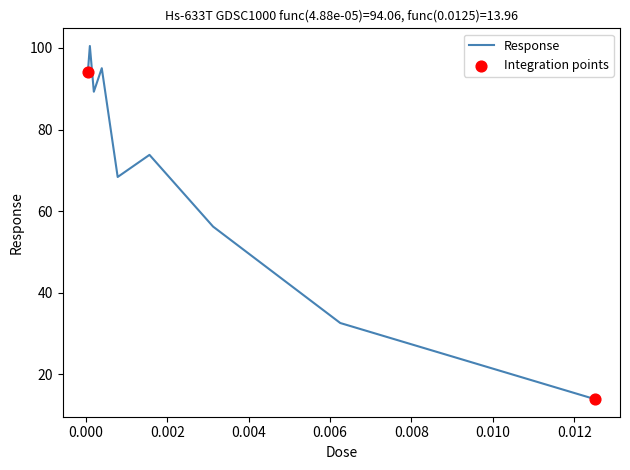

What is the greatest value displayed?

100.5